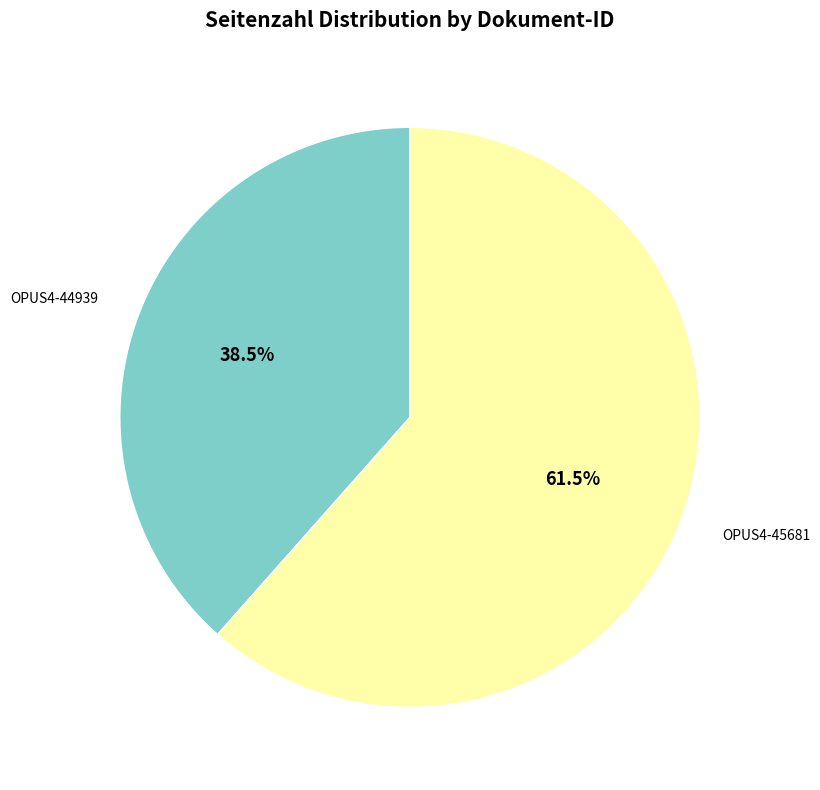

Is there a majority slice in this chart?

Yes